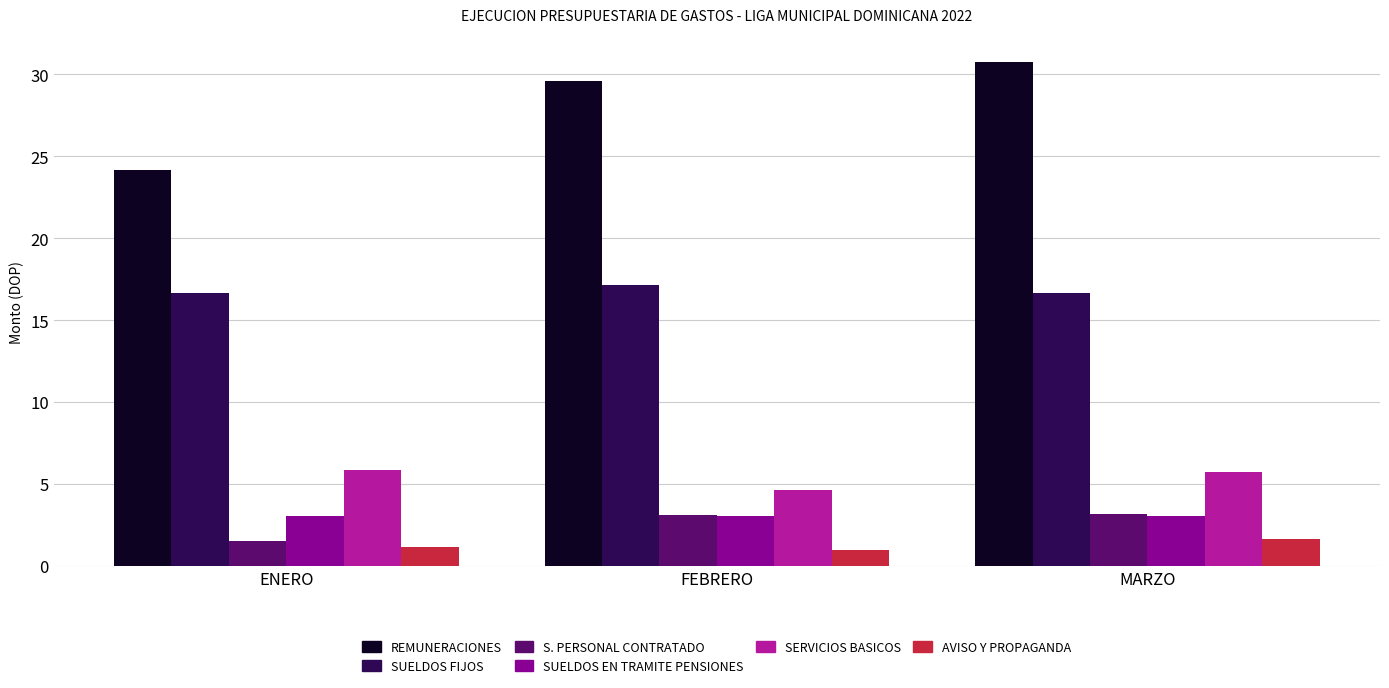

What is the total value across all series at ENERO?

52.4